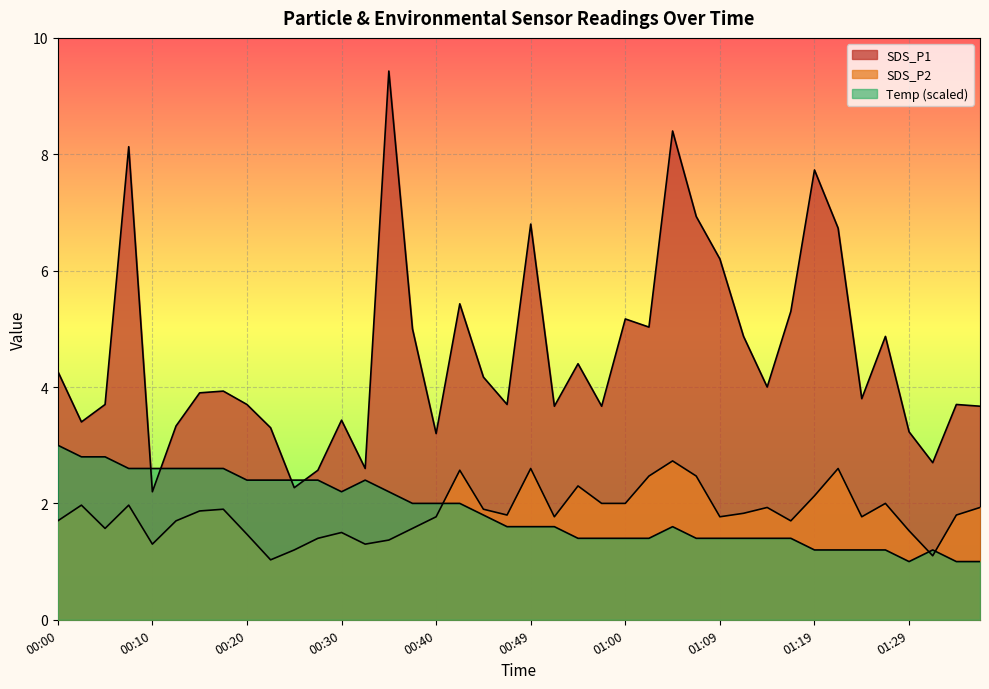

The value of SDS_P1 at 01:09 is 3.8. True or false?

False